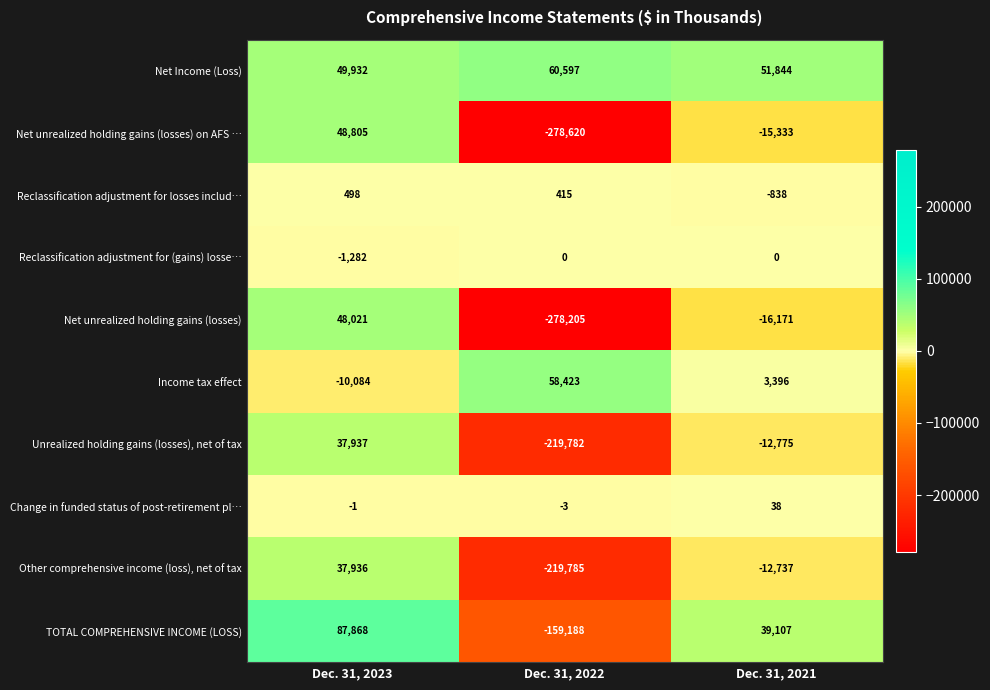

Between Dec. 31, 2022 and Dec. 31, 2021, which series saw the biggest shift?

Net unrealized holding gains (losses) on AFS …